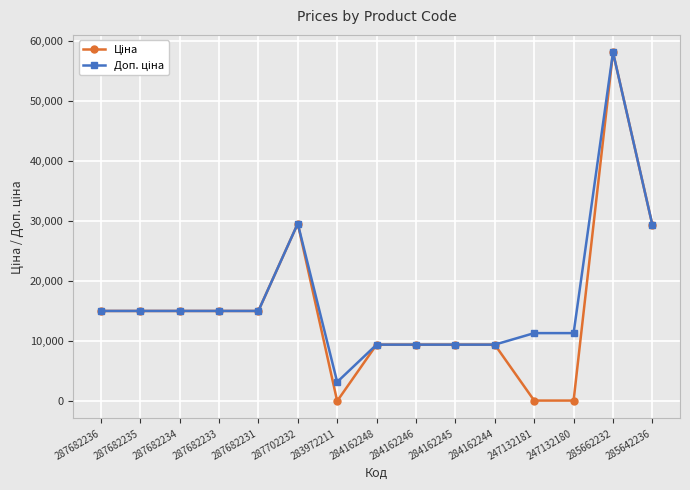

What position from the right is 283972211?

9